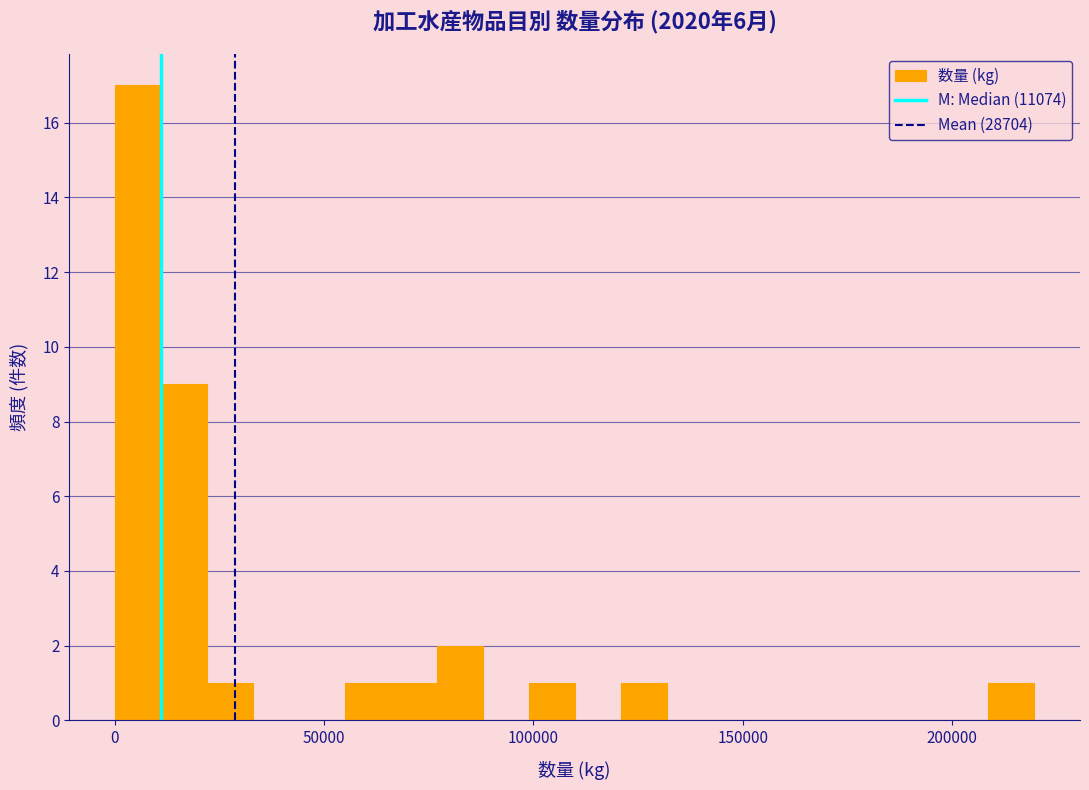

Around what value on the x-axis is the tallest bar? Give the approximate position of its centre, as read against the axis.

5000